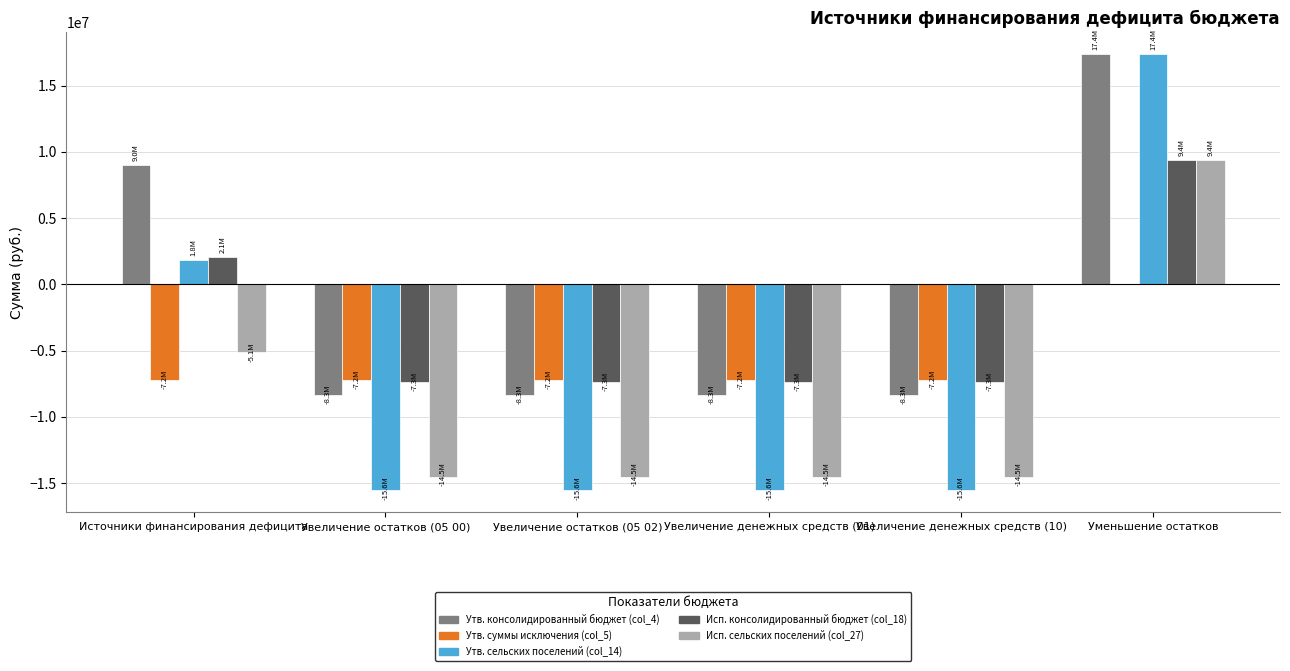

What is the label of the 6th bar from the left?

Уменьшение остатков